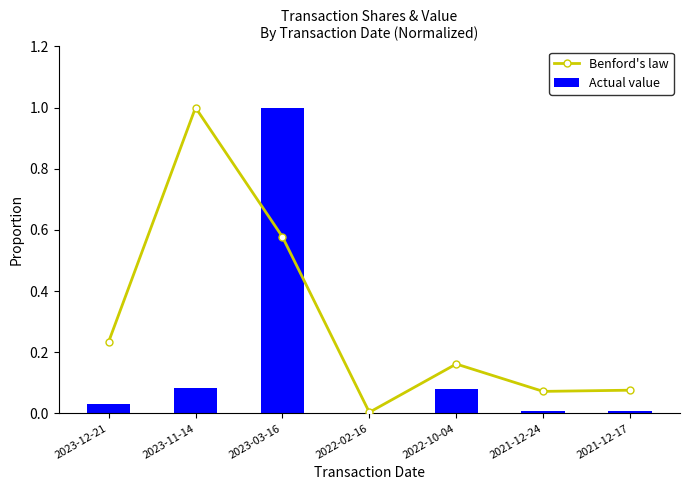

Rank the series at 2023-03-16 from highest to lowest value.

Actual value, Benford's law